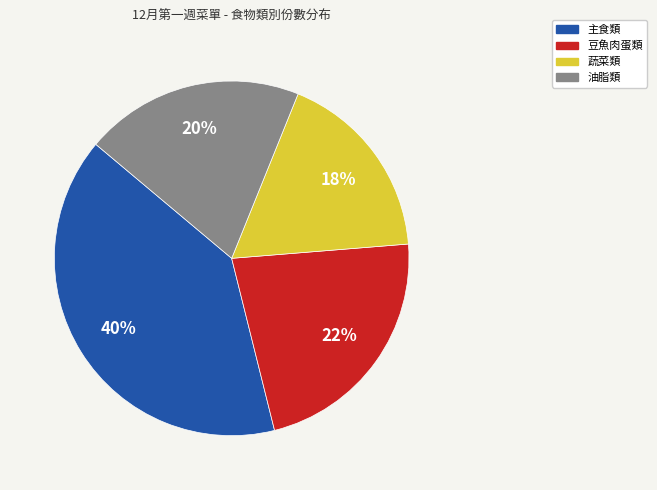

Does any single category account for the majority?

No